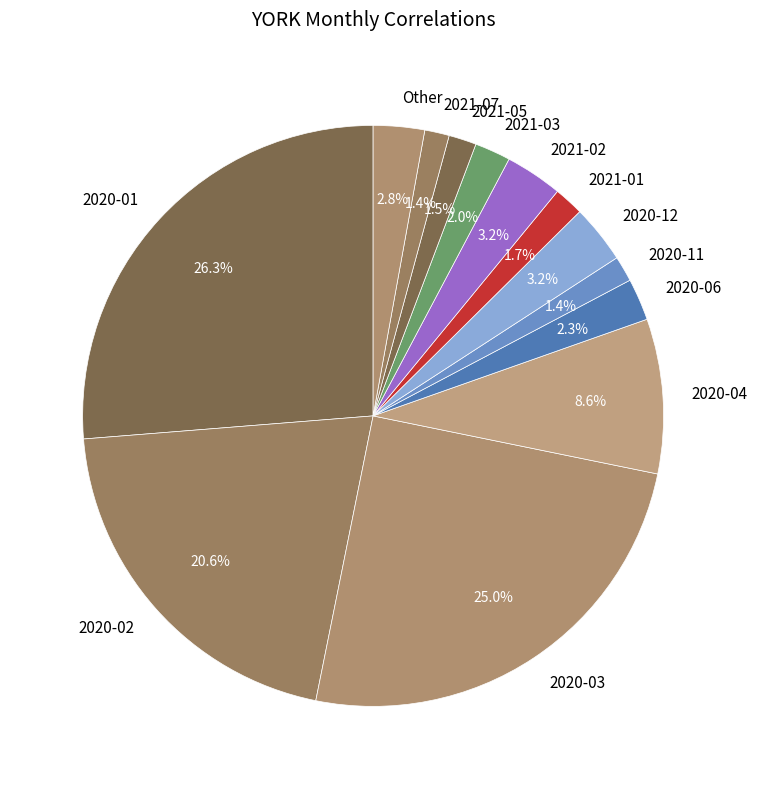

How many segments does this pie chart have?

13